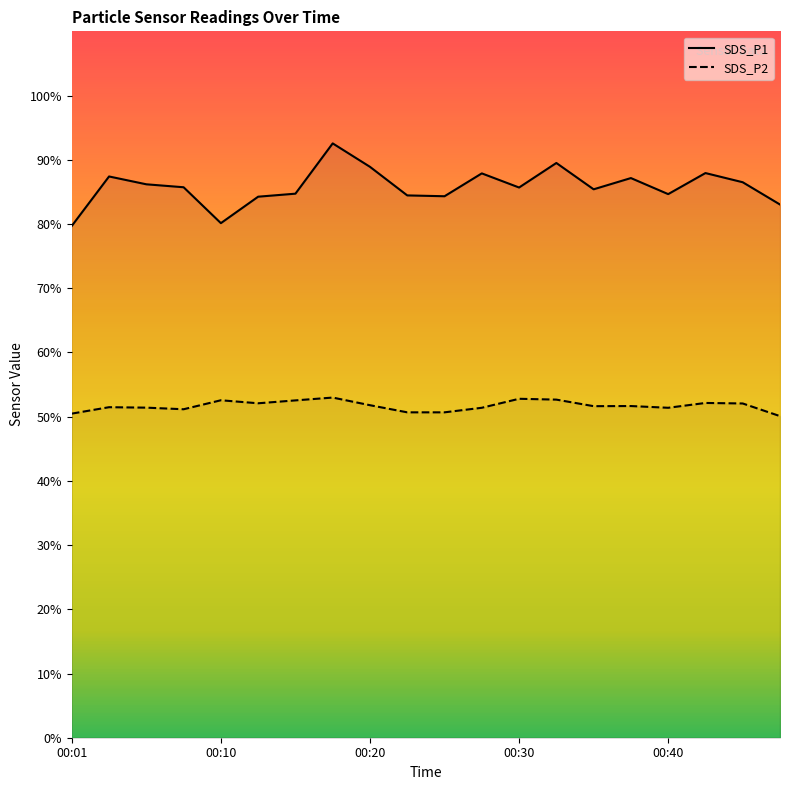

At which category is the sum across all series the highest?

00:18